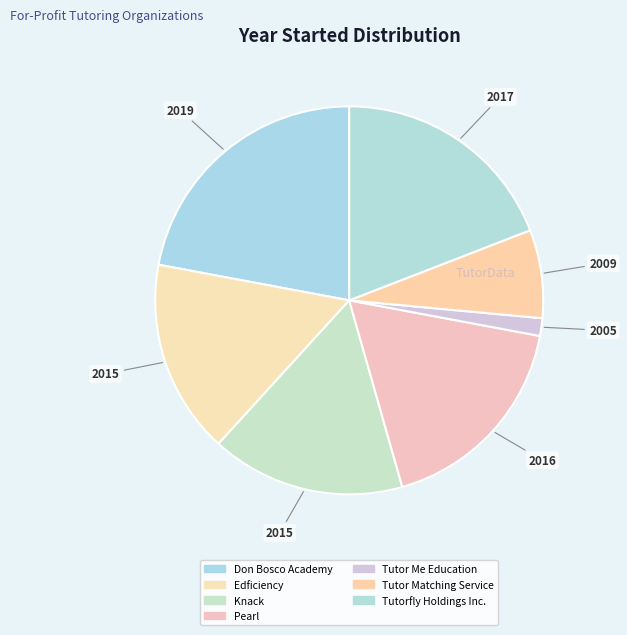

How many segments does this pie chart have?

7